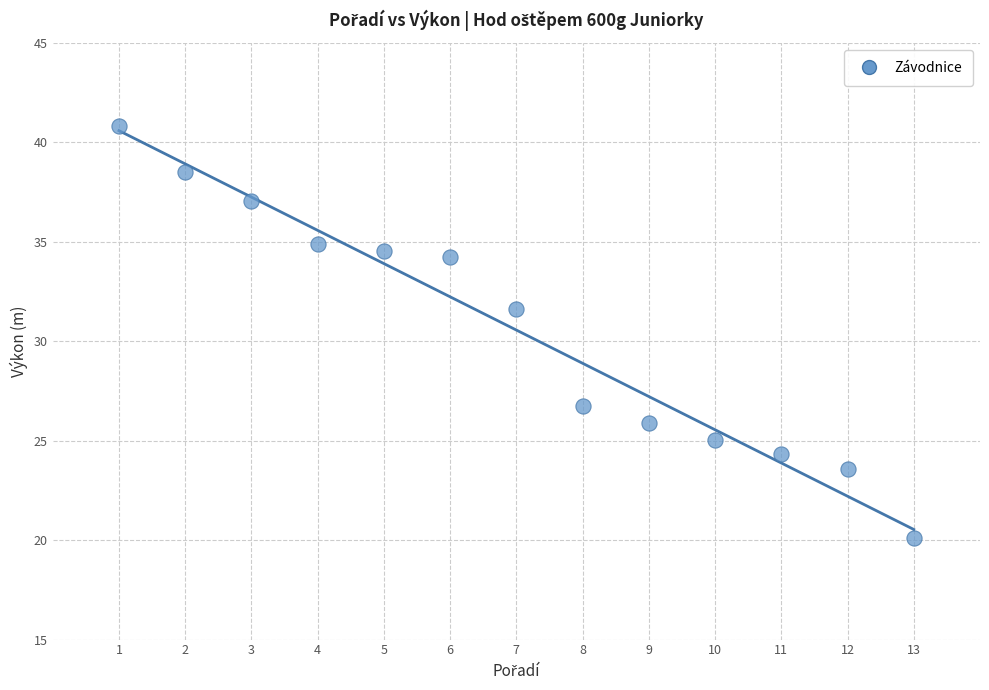

What Y value in the scatter plot is closest to 30?

31.6